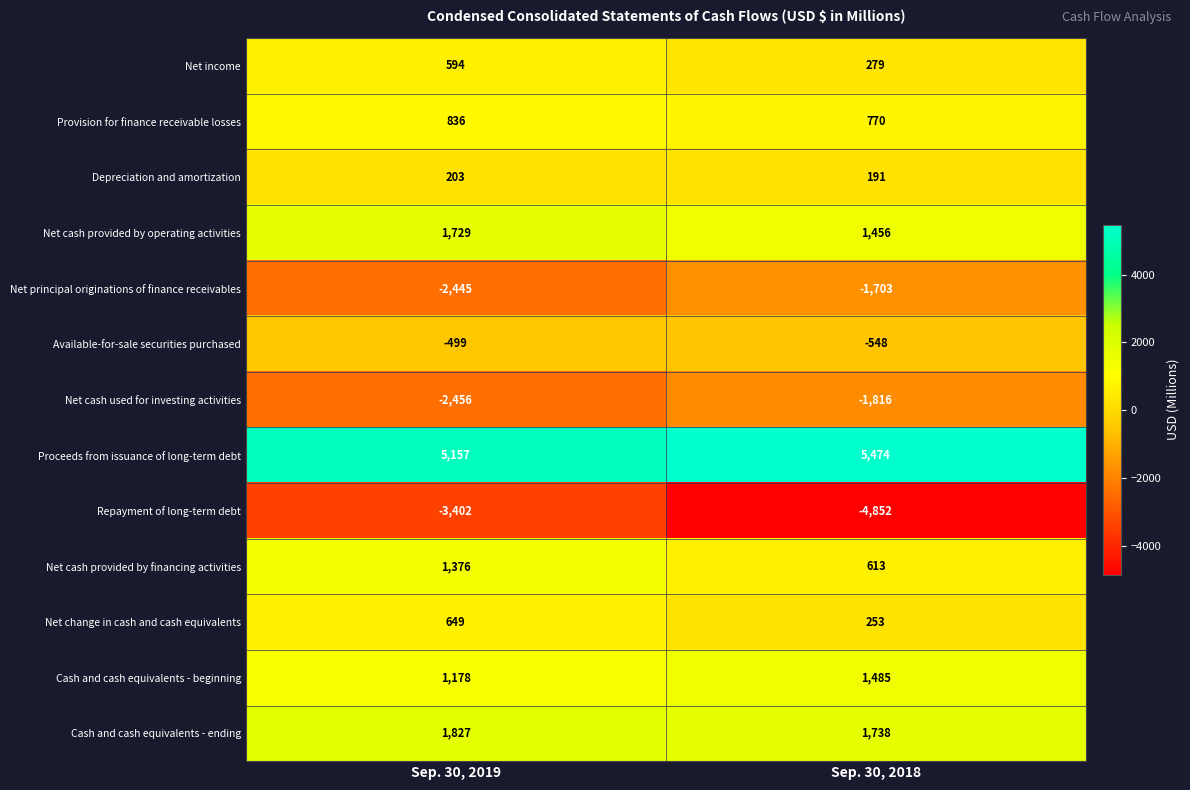

What is the greatest value displayed?

5474